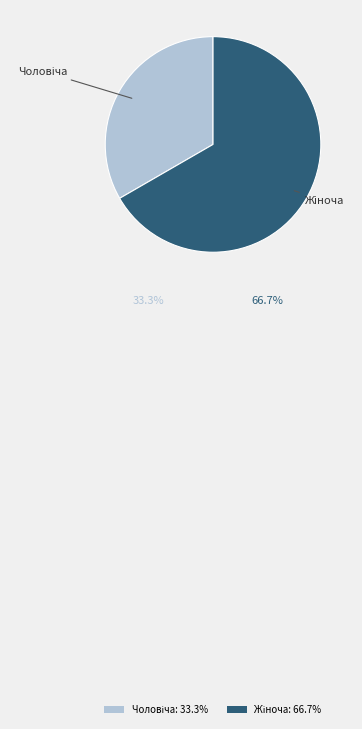

How many segments does this pie chart have?

2